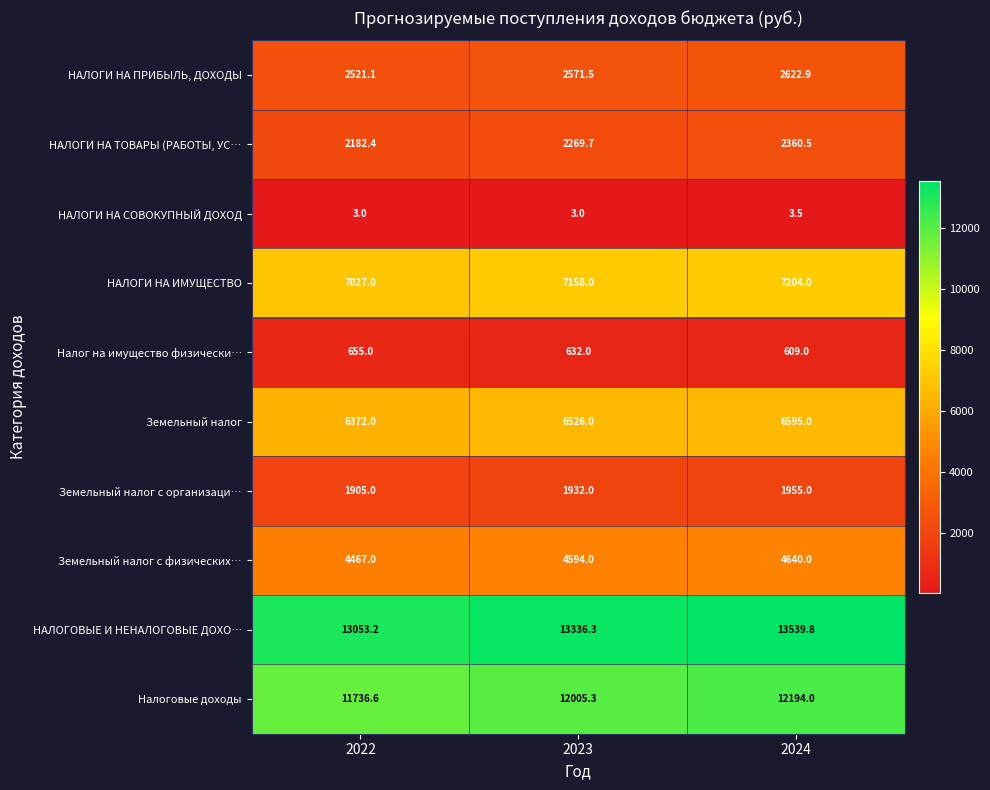

Rank the series at 2022 from highest to lowest value.

НАЛОГОВЫЕ И НЕНАЛОГОВЫЕ ДОХО…, Налоговые доходы, НАЛОГИ НА ИМУЩЕСТВО, Земельный налог, Земельный налог с физических…, НАЛОГИ НА ПРИБЫЛЬ, ДОХОДЫ, НАЛОГИ НА ТОВАРЫ (РАБОТЫ, УС…, Земельный налог с организаци…, Налог на имущество физически…, НАЛОГИ НА СОВОКУПНЫЙ ДОХОД